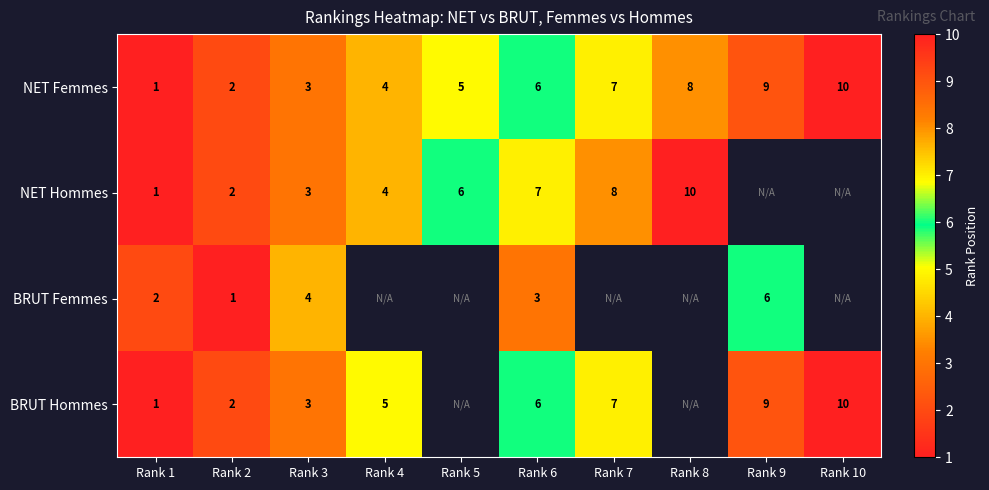

Where is NET Femmes nearest to the value 5?

Rank 5